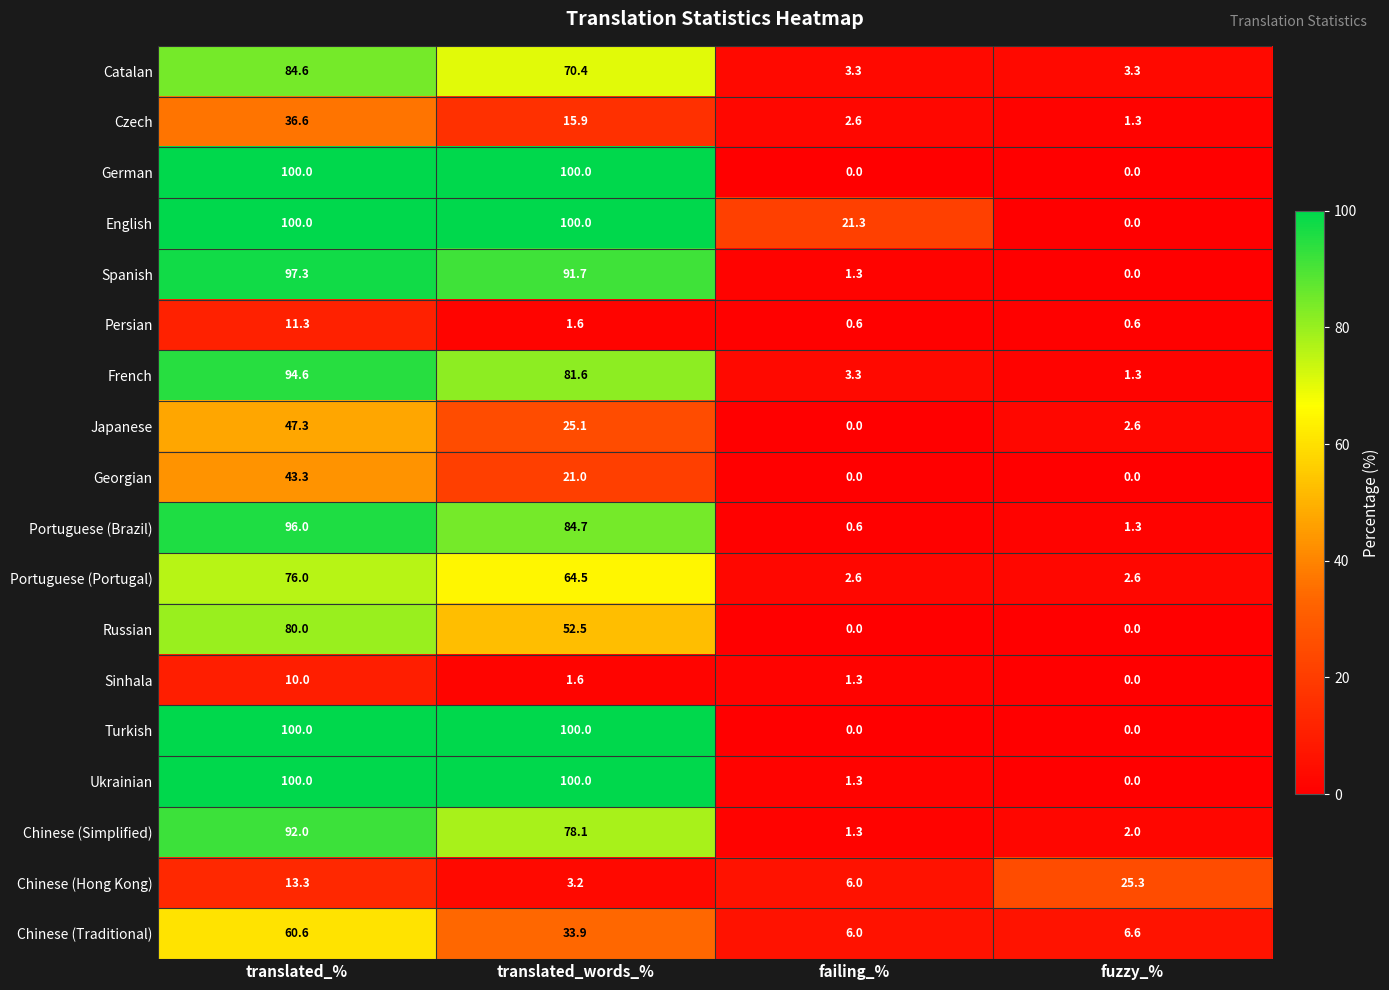

Which series has the largest total across all categories?

English